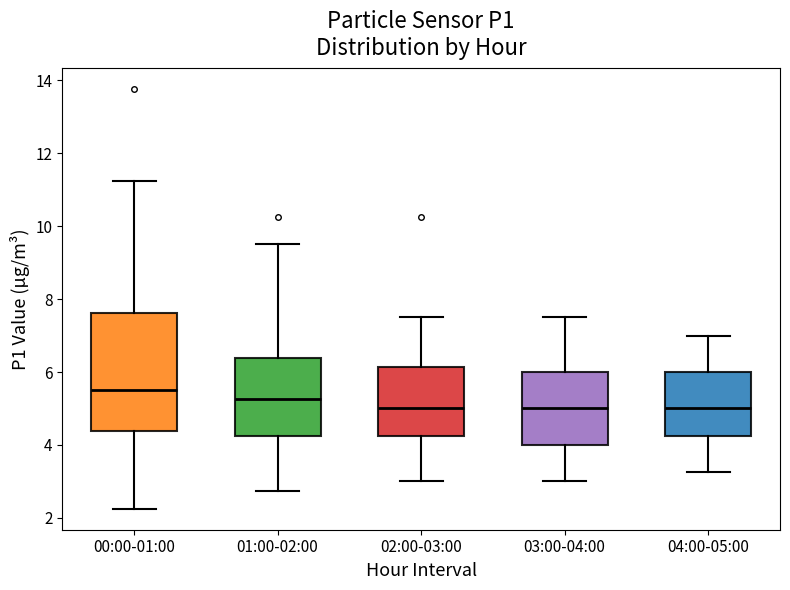

Reading left to right, transcribe this box plot: for each box, give where its median line is, the range the box spans, and where its two whiskers end, as read against the y-axis. The values are not printed on the chart, so give them approximately, as read against the axis.

00:00-01:00: median 5.6, box 4.4 to 7.6, whiskers 2.2 to 11.2
01:00-02:00: median 5.2, box 4.2 to 6.4, whiskers 2.8 to 9.6
02:00-03:00: median 5.0, box 4.2 to 6.2, whiskers 3.0 to 7.6
03:00-04:00: median 5.0, box 4.0 to 6.0, whiskers 3.0 to 7.6
04:00-05:00: median 5.0, box 4.2 to 6.0, whiskers 3.2 to 7.0